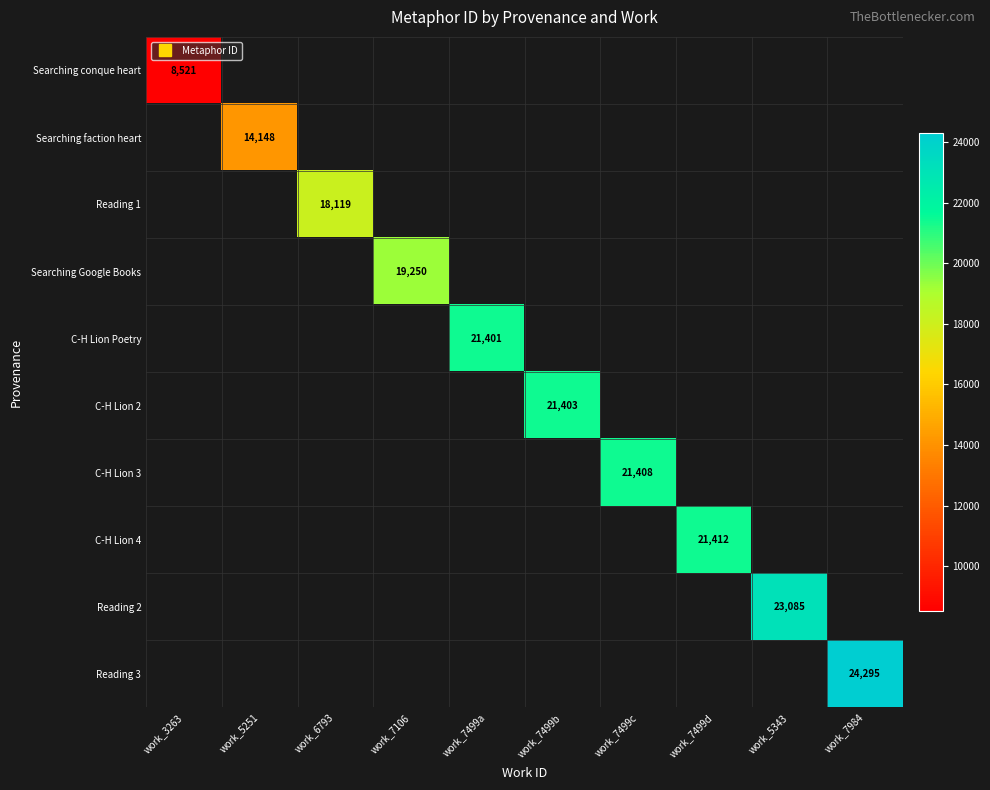

List the labels in order of Searching faction heart value, smallest first.

work_3263, work_5251, work_6793, work_7106, work_7499a, work_7499b, work_7499c, work_7499d, work_5343, work_7984